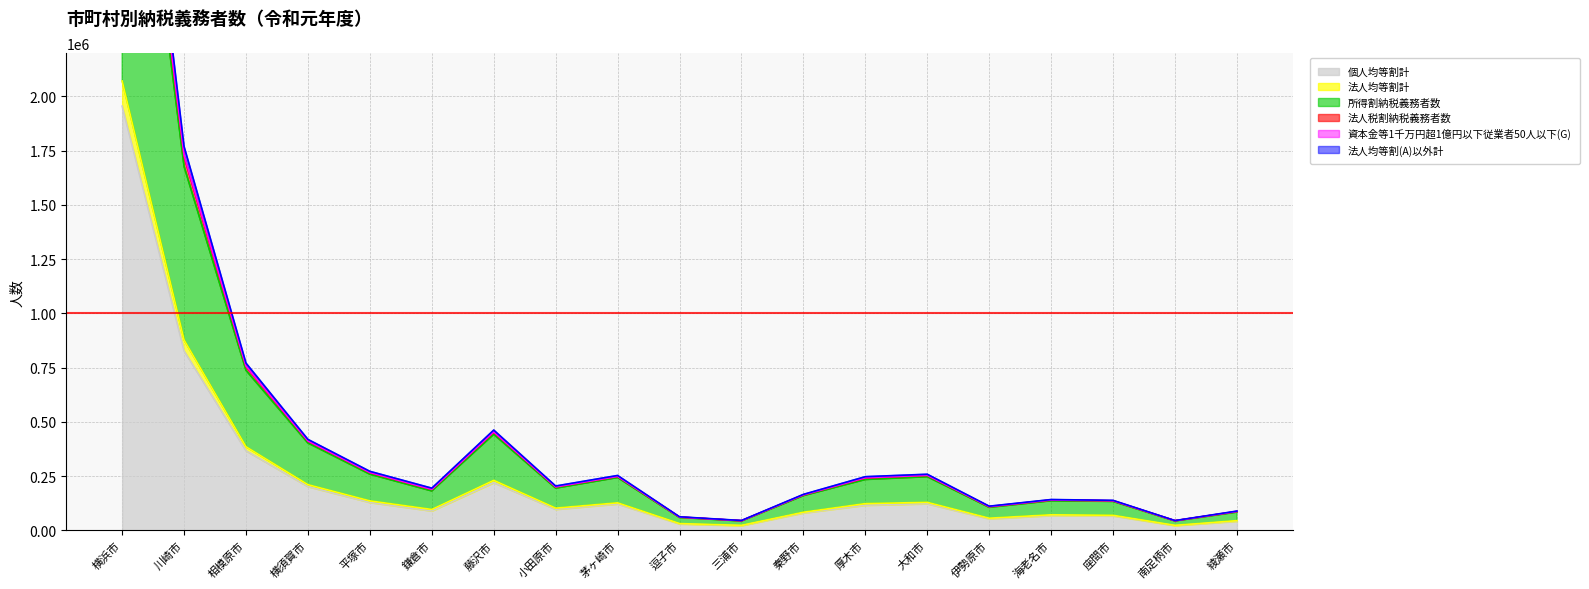

What are all the series names shown in the legend?

個人均等割計, 法人均等割計, 所得割納税義務者数, 法人税割納税義務者数, 資本金等1千万円超1億円以下従業者50人以下(G), 法人均等割(A)以外計